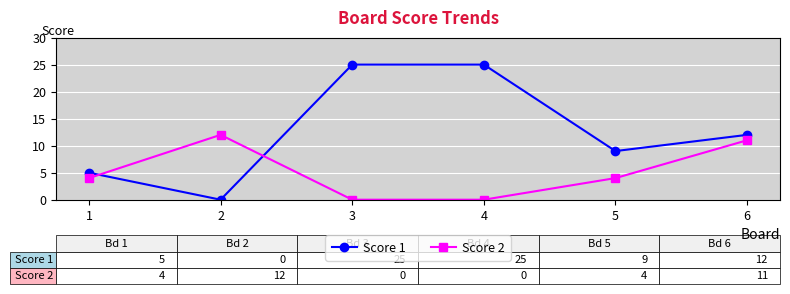

Reading left to right, what are all the values shown in this chart?

Score 1: 1=5	2=0	3=25	4=25	5=9	6=12
Score 2: 1=4	2=12	3=0	4=0	5=4	6=11